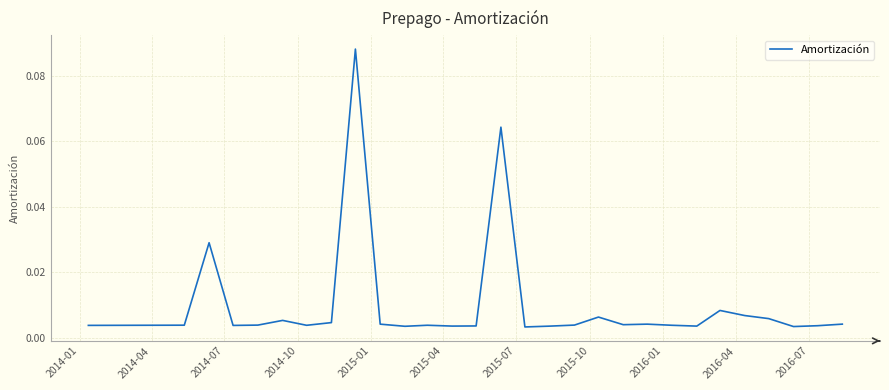

Reading right to left, list all the values displayed in this chart.

0.0	0.0	0.0	0.0	0.0	0.0	0.0	0.0	0.0	0.0	0.0	0.0	0.0	0.0	0.1	0.0	0.0	0.0	0.0	0.0	0.1	0.0	0.0	0.0	0.0	0.0	0.0	0.0	0.0	0.0	0.0	0.0